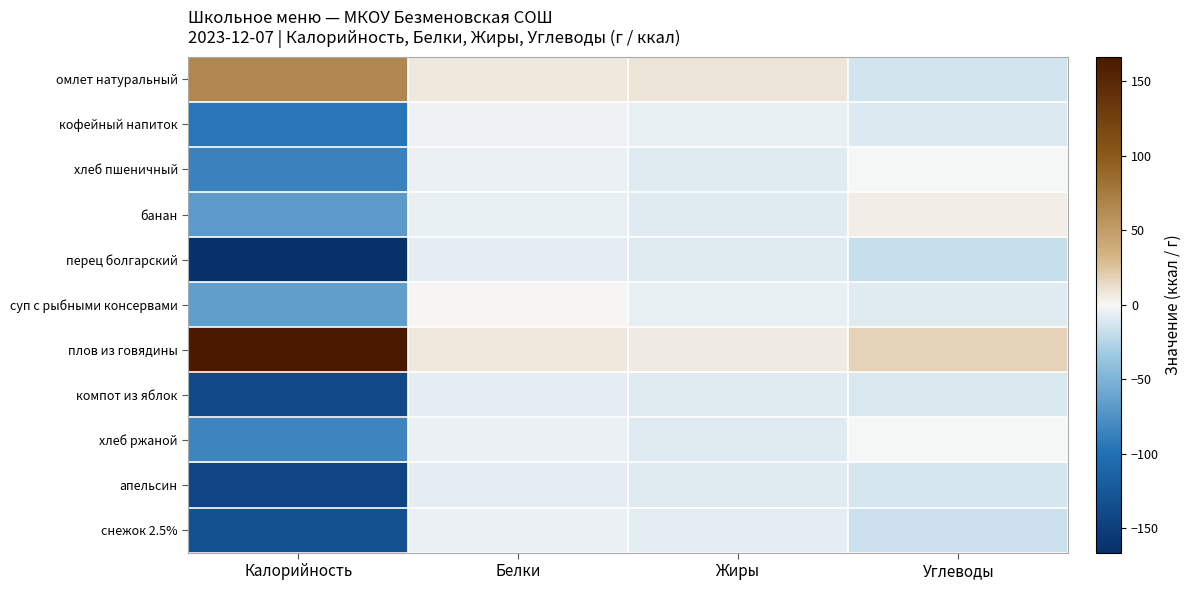

What is the maximum value shown in the chart?

166.4